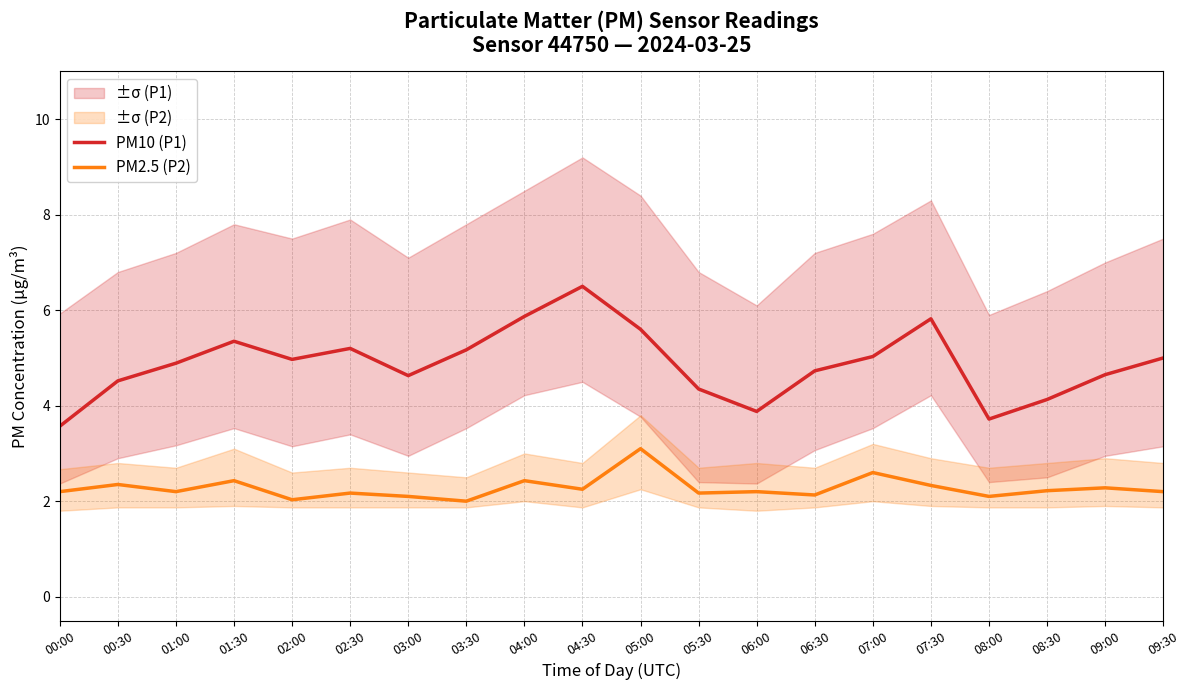

Reading left to right, what are all the values shown in this chart?

PM10 (P1): 00:00=3.6	00:30=4.5	01:00=4.9	01:30=5.3	02:00=5.0	02:30=5.2	03:00=4.6	03:30=5.2	04:00=5.9	04:30=6.5	05:00=5.6	05:30=4.3	06:00=3.9	06:30=4.7	07:00=5.0	07:30=5.8	08:00=3.7	08:30=4.1	09:00=4.7	09:30=5.0
PM2.5 (P2): 00:00=2.2	00:30=2.4	01:00=2.2	01:30=2.4	02:00=2.0	02:30=2.2	03:00=2.1	03:30=2.0	04:00=2.4	04:30=2.2	05:00=3.1	05:30=2.2	06:00=2.2	06:30=2.1	07:00=2.6	07:30=2.3	08:00=2.1	08:30=2.2	09:00=2.3	09:30=2.2